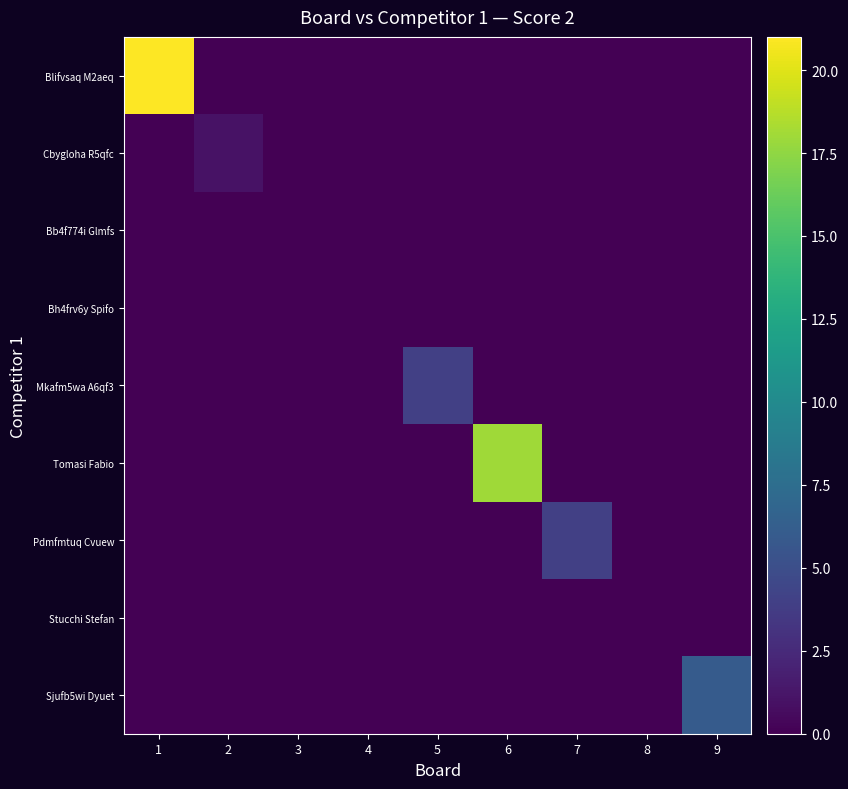

Which series has the largest total across all categories?

Blifvsaq M2aeq